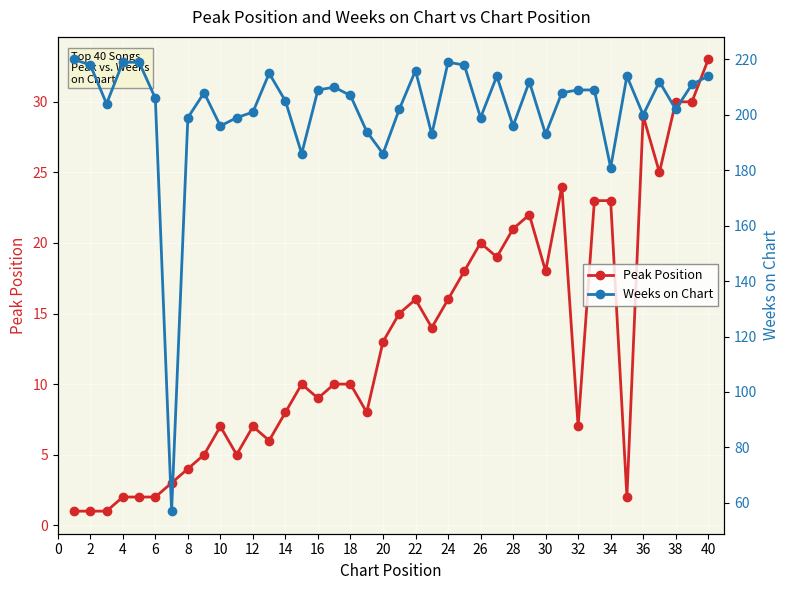

True or false: Peak Position has more than 2 points higher than both neighbors.

True